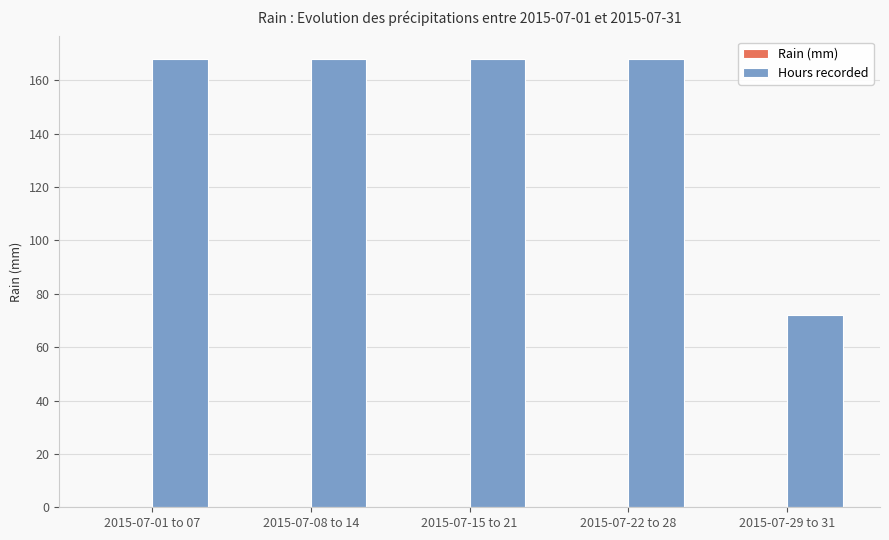

Between 2015-07-15 to 21 and 2015-07-29 to 31, which is larger?

2015-07-15 to 21